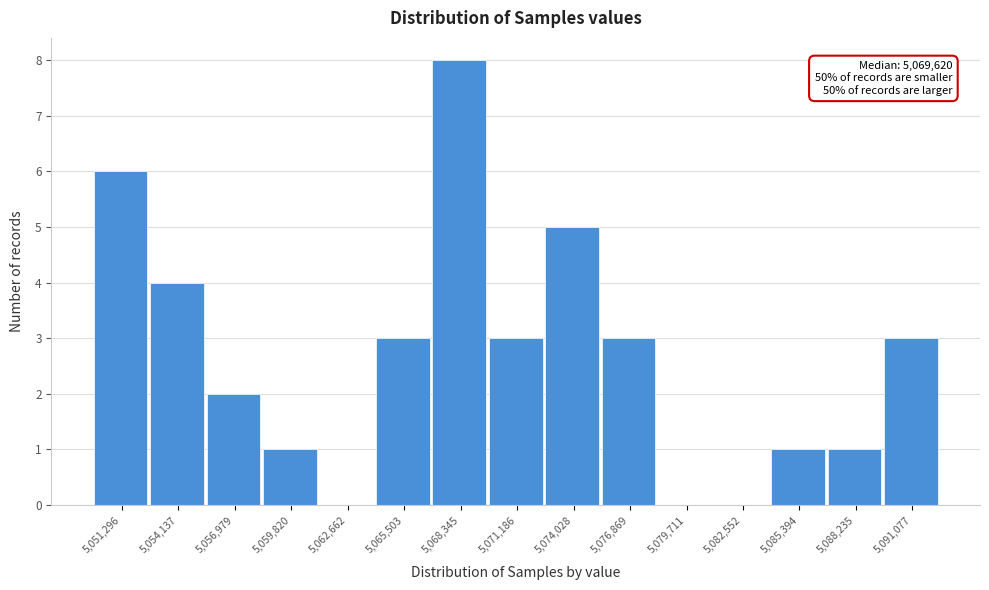

Reading left to right, what are all the values shown in this chart?

5,051,296=6	5,054,137=4	5,056,979=2	5,059,820=1	5,062,662=0	5,065,503=3	5,068,345=8	5,071,186=3	5,074,028=5	5,076,869=3	5,079,711=0	5,082,552=0	5,085,394=1	5,088,235=1	5,091,077=3